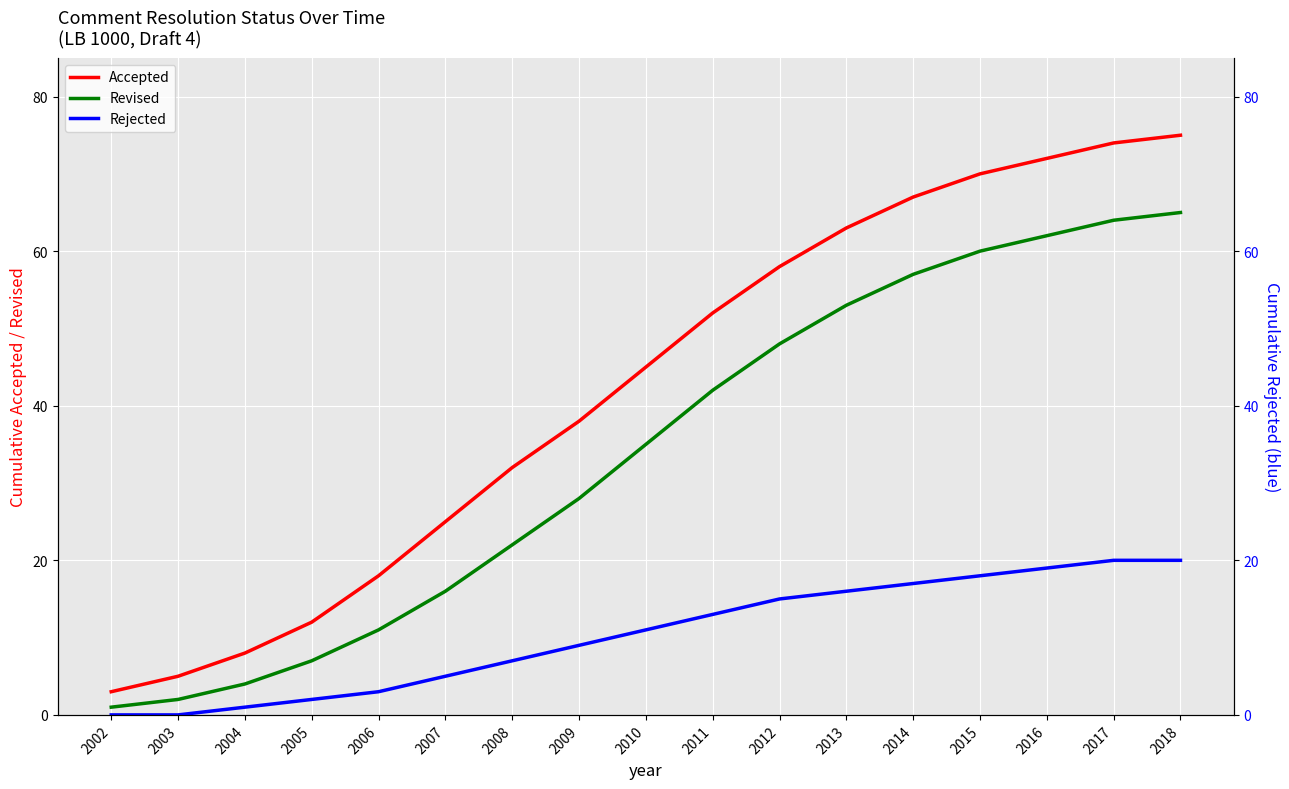

At how many categories does at least one series exceed 58?

6